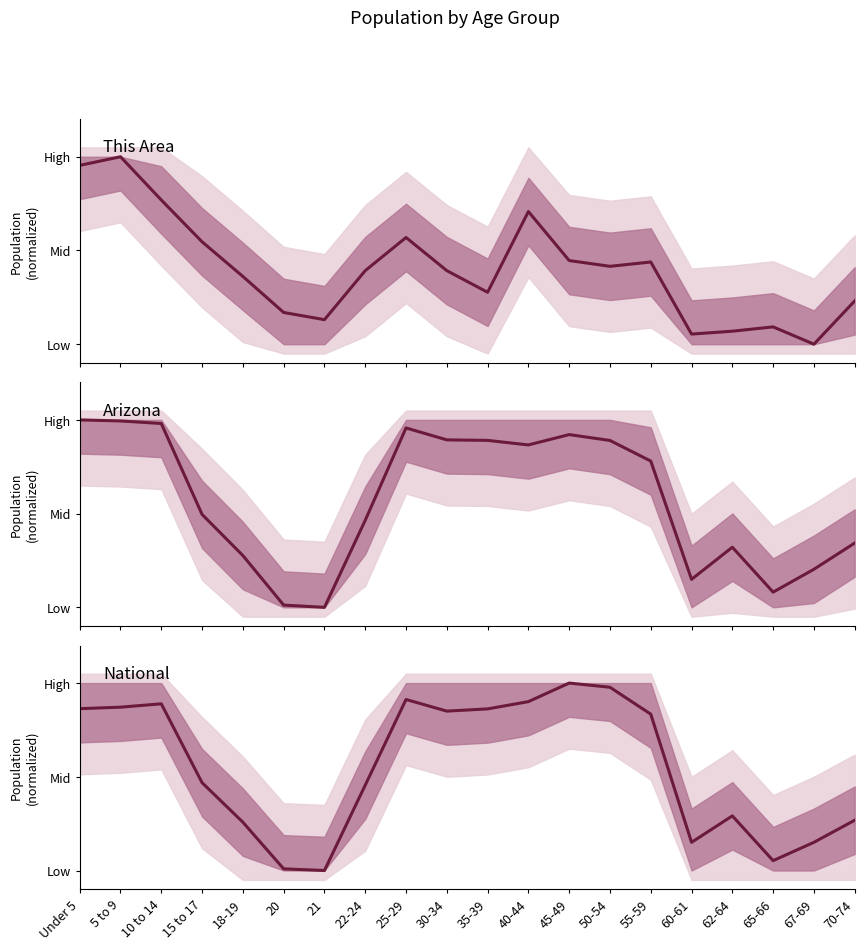

At which category does the chart reach its minimum across all series?

67-69